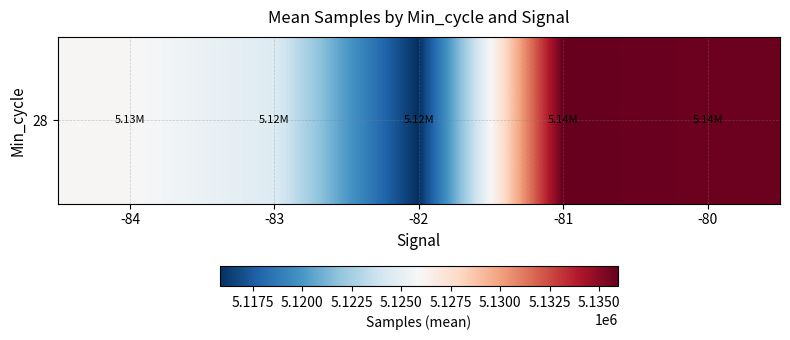

What is the smallest value displayed?

5115829.9